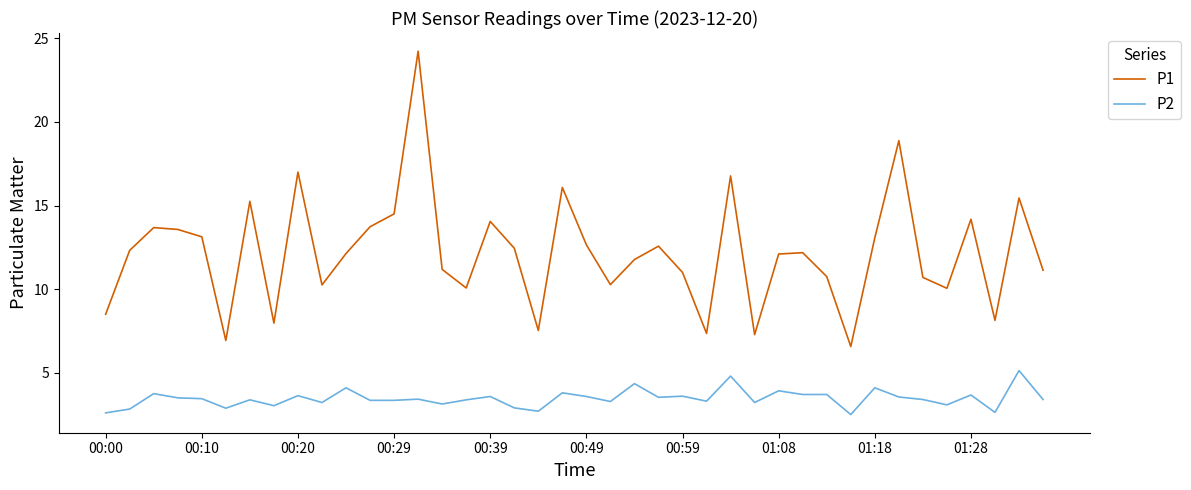

True or false: P2 and P1 cross at least once.

False